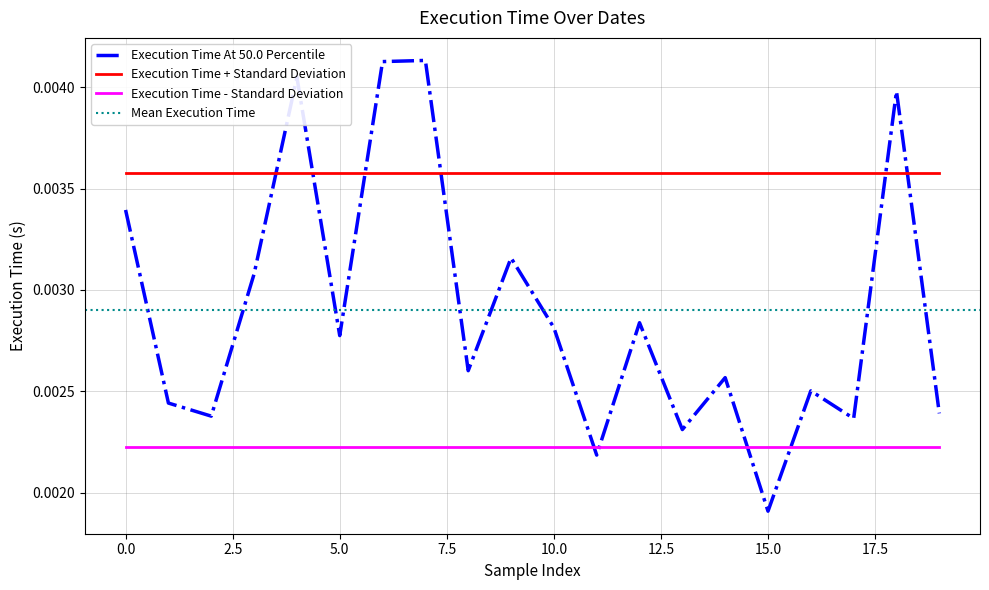

How many interior local valleys (lower than both neighbors) does the data have?

7